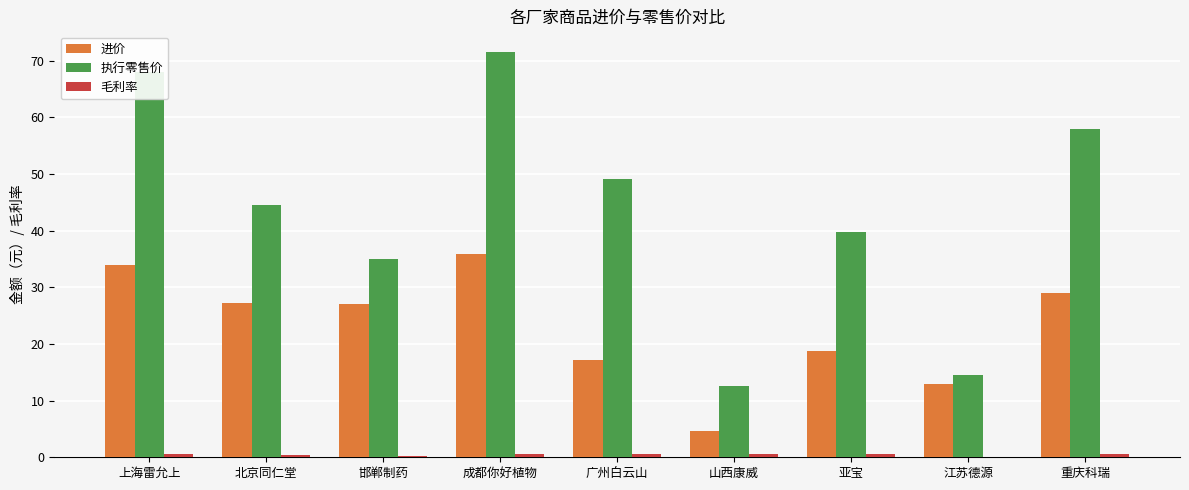

The value of 执行零售价 at 亚宝 is 39.8. True or false?

True